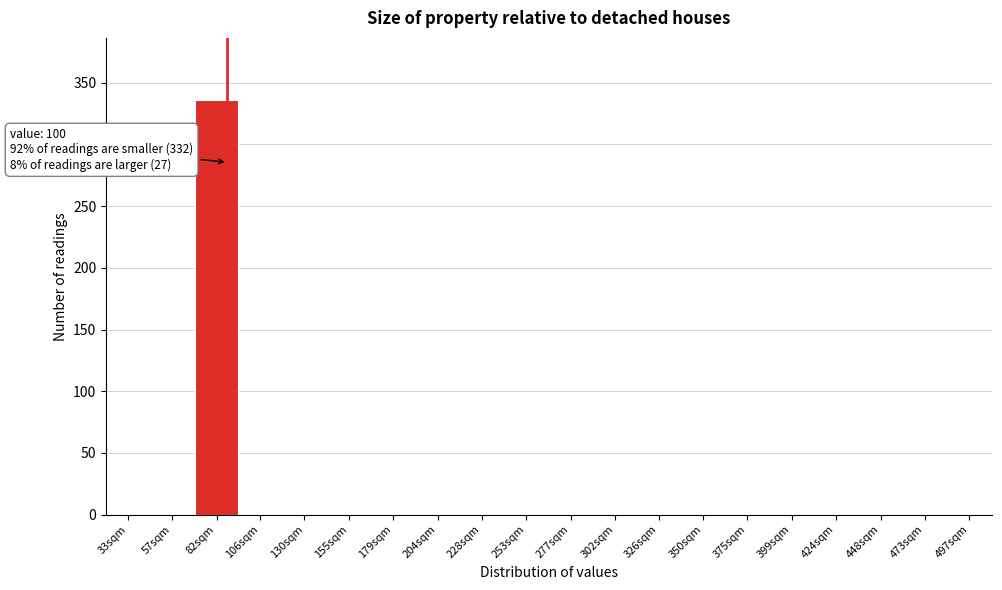

Reading left to right, what are all the values shown in this chart?

33sqm=0	57sqm=0	82sqm=336	106sqm=0	130sqm=0	155sqm=0	179sqm=0	204sqm=0	228sqm=0	253sqm=0	277sqm=0	302sqm=0	326sqm=0	350sqm=0	375sqm=0	399sqm=0	424sqm=0	448sqm=0	473sqm=0	497sqm=0